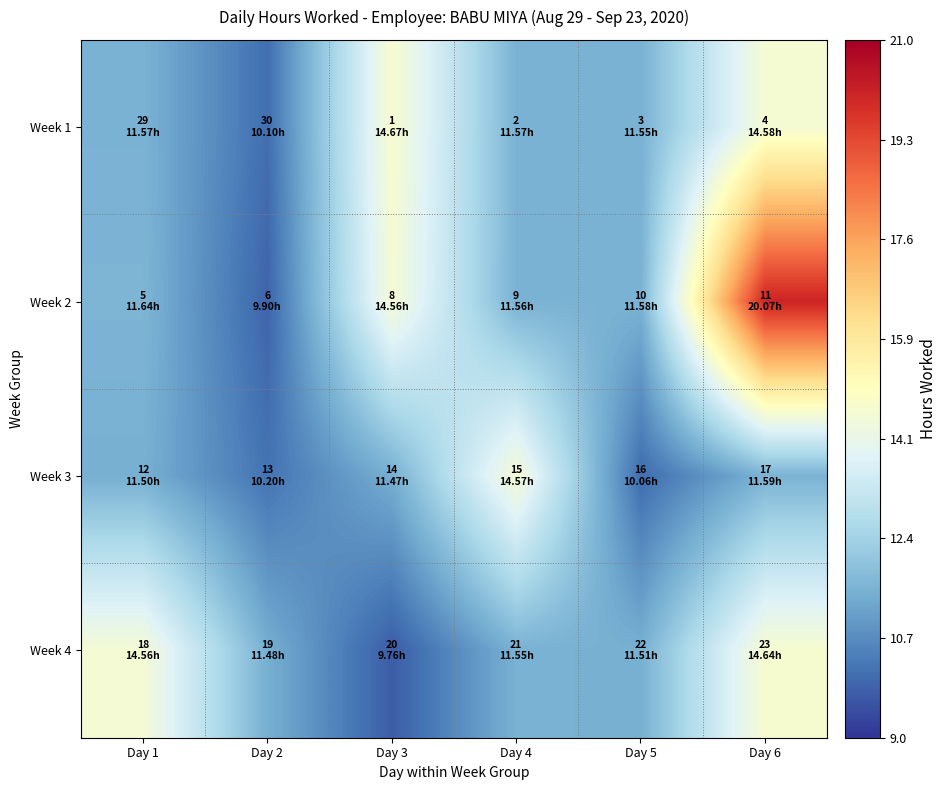

How many series are shown in this chart?

4